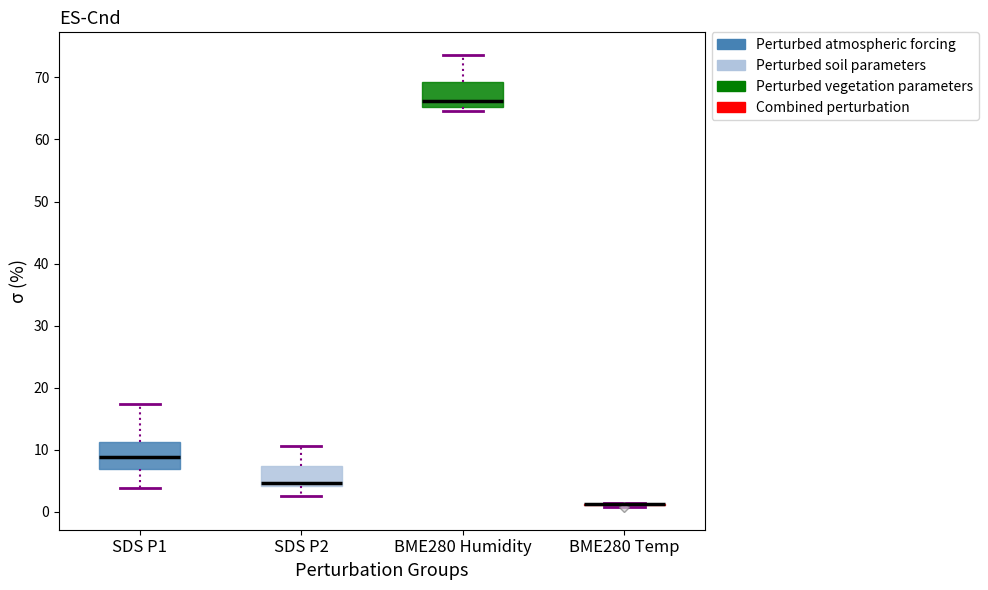

Reading left to right, transcribe this box plot: for each box, give where its median line is, the range the box spans, and where its two whiskers end, as read against the y-axis. The values are not printed on the chart, so give them approximately, as read against the axis.

SDS P1: median 9, box 7 to 11, whiskers 4 to 17
SDS P2: median 5, box 4 to 7, whiskers 3 to 11
BME280 Humidity: median 66, box 65 to 69, whiskers 65 (just below the box's lower edge) to 74
BME280 Temp: box collapsed to a line at 1, whiskers 1 to 1